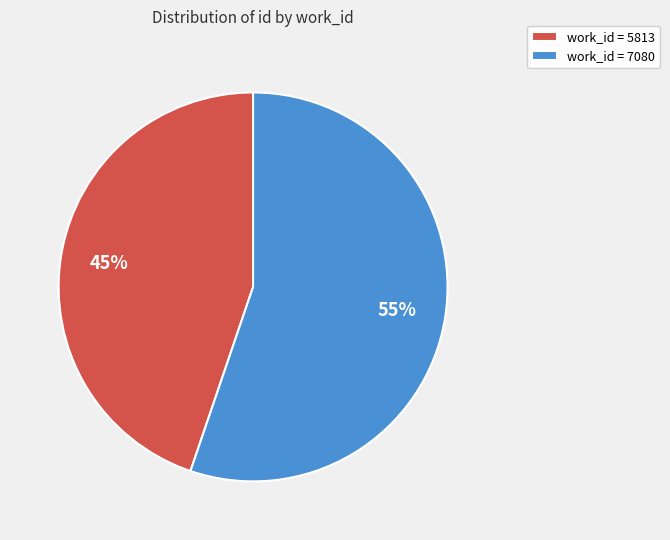

To the nearest percent, what is the combined percentage of work_id = 7080 and work_id = 5813?

100%